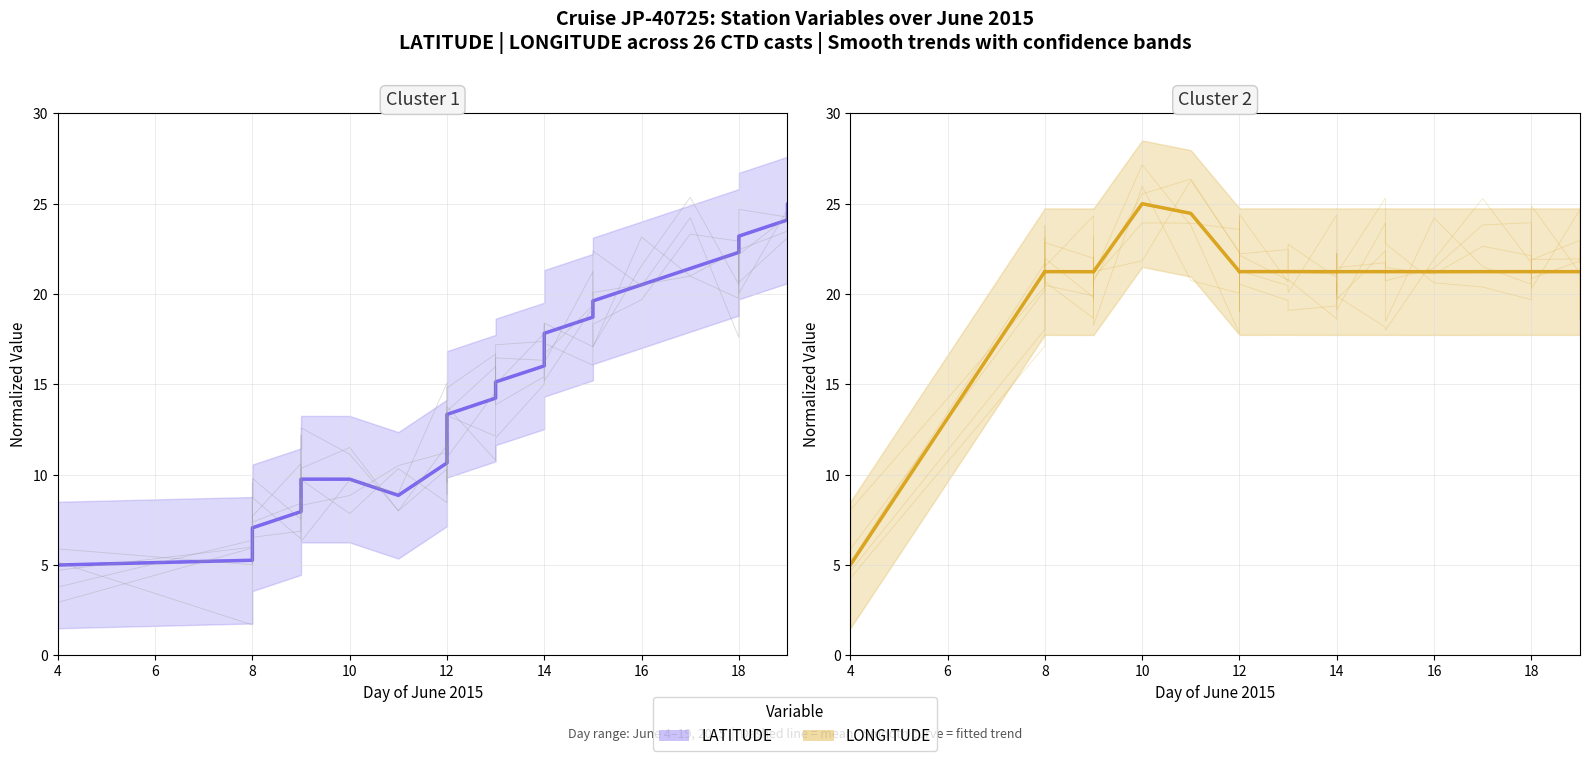

What is the difference between the second highest and second lowest values in the LONGITUDE series?

3.2